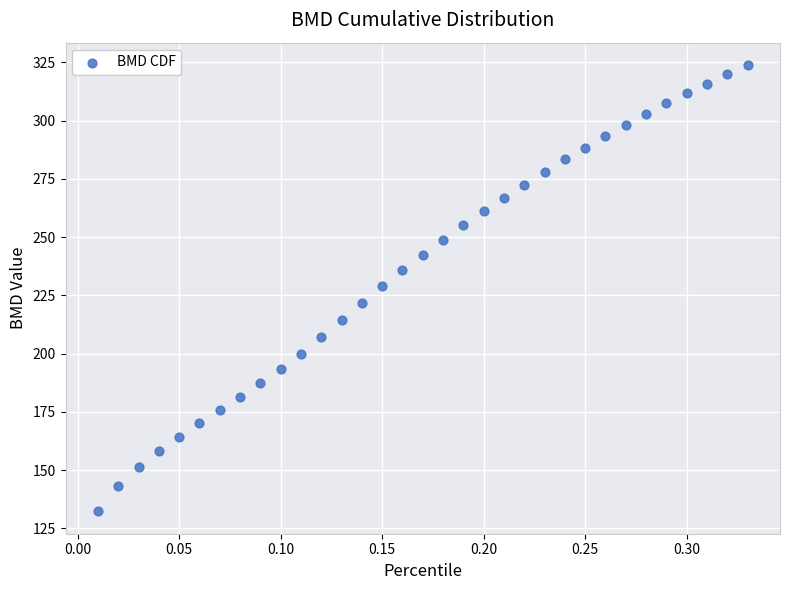

What is the range of X values (max minus min)?

0.3